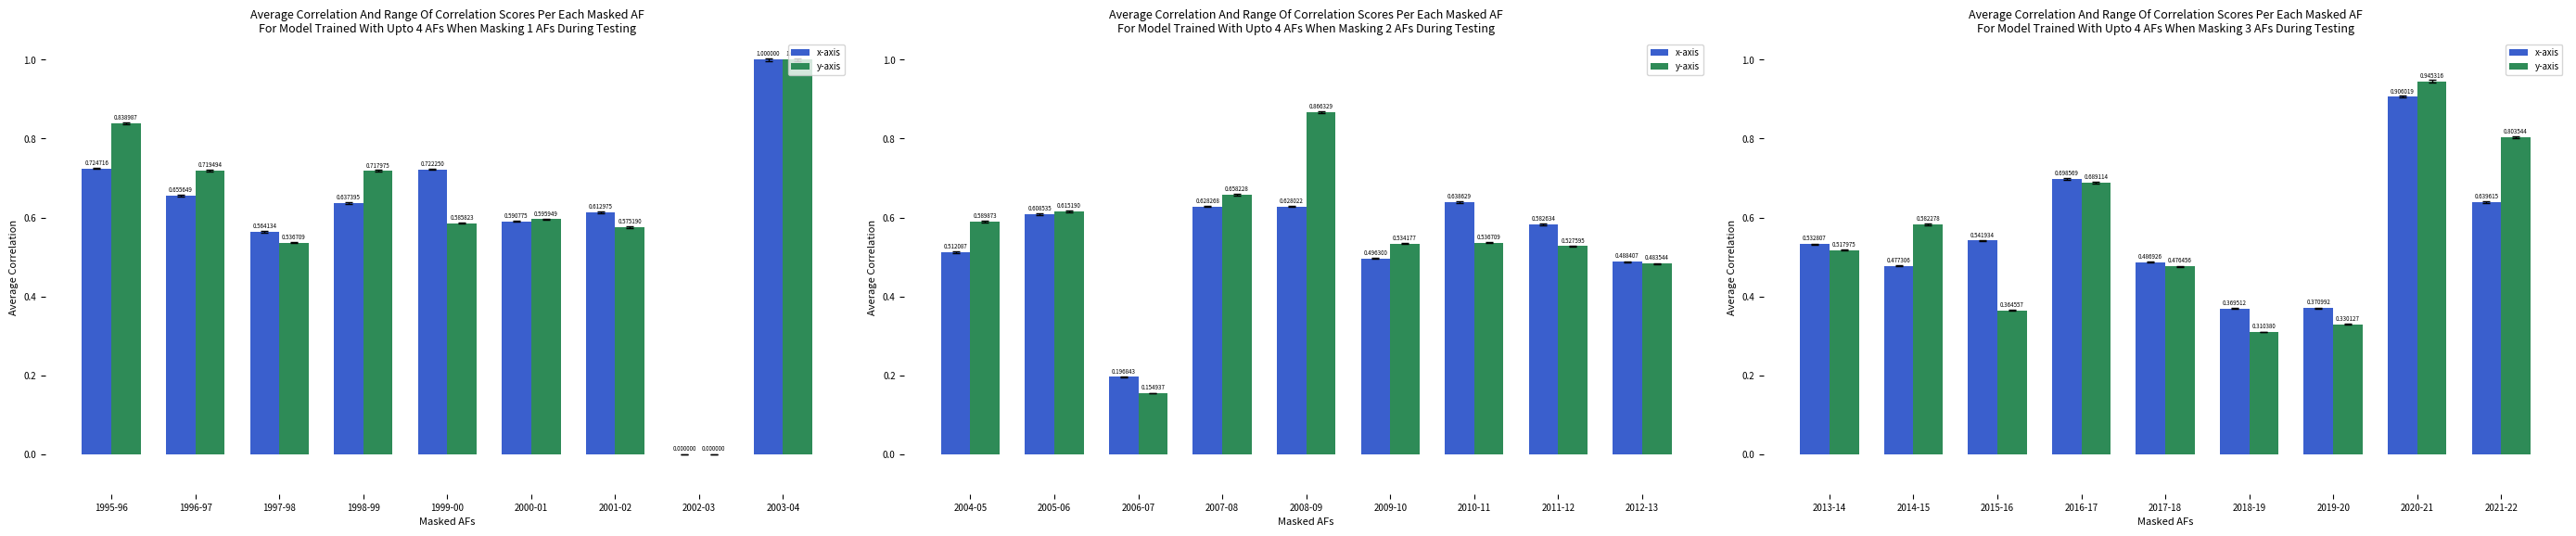

What is the label of the 6th bar from the left?

2018-19